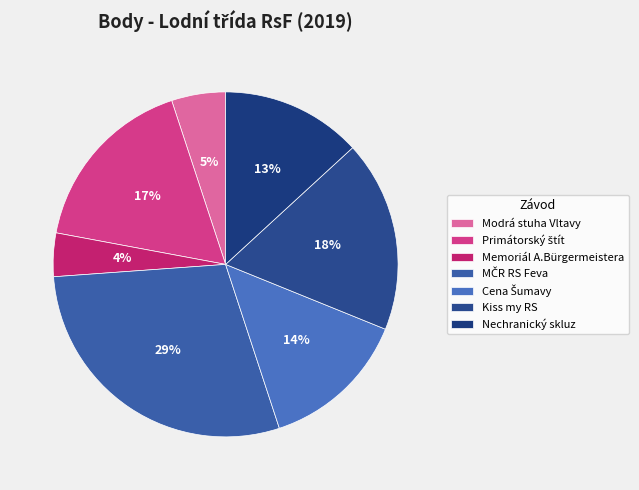

Is Kiss my RS the majority of the pie?

No